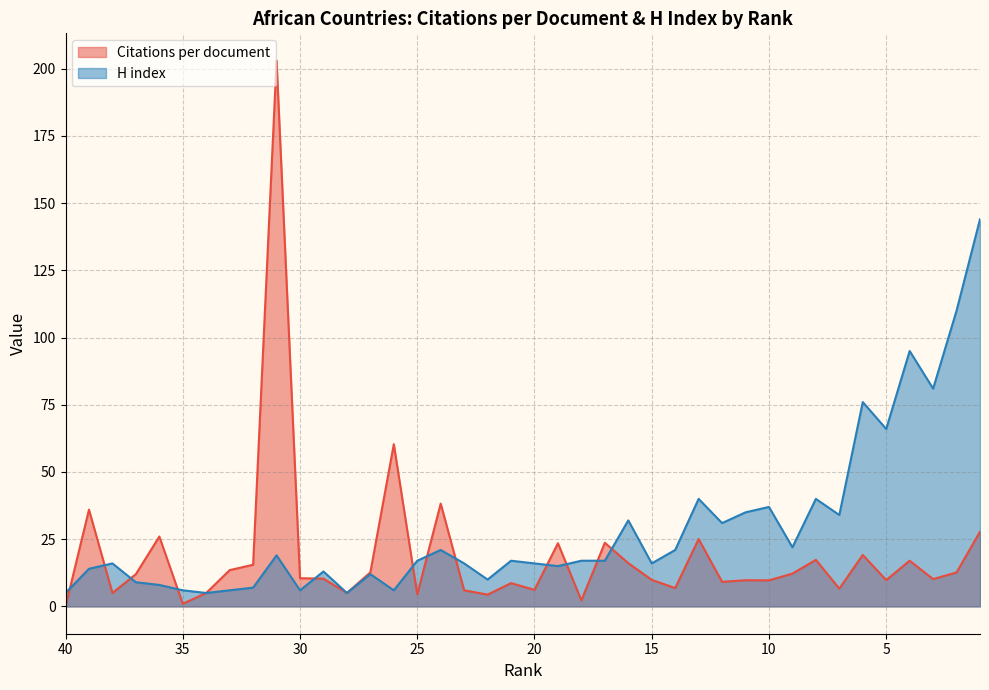

Rank the series by their maximum value, from lowest to highest.

H index, Citations per document